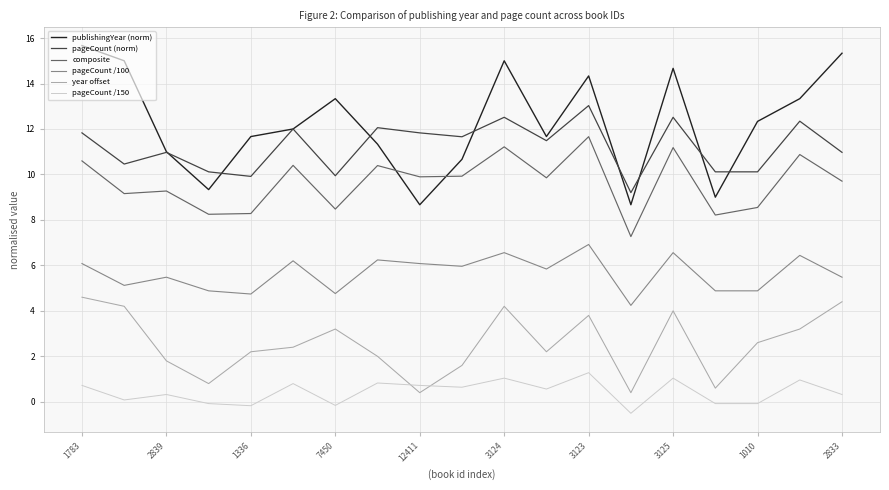

What is the minimum value for composite?

7.3